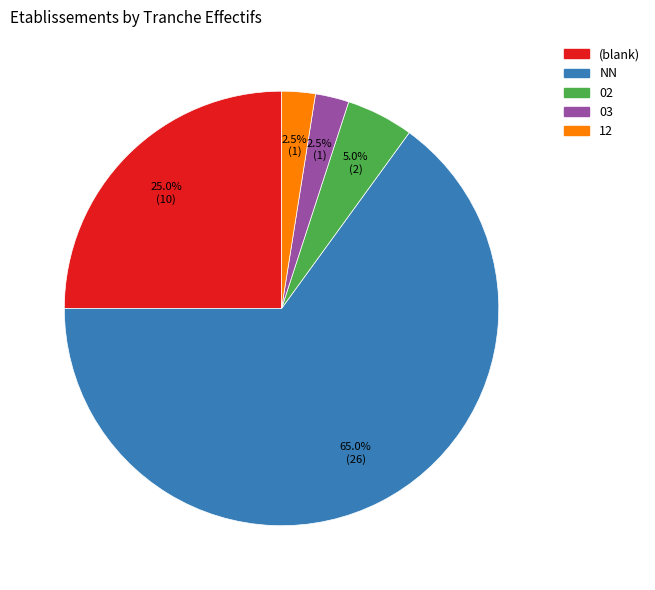

How many slices are in this pie chart?

5